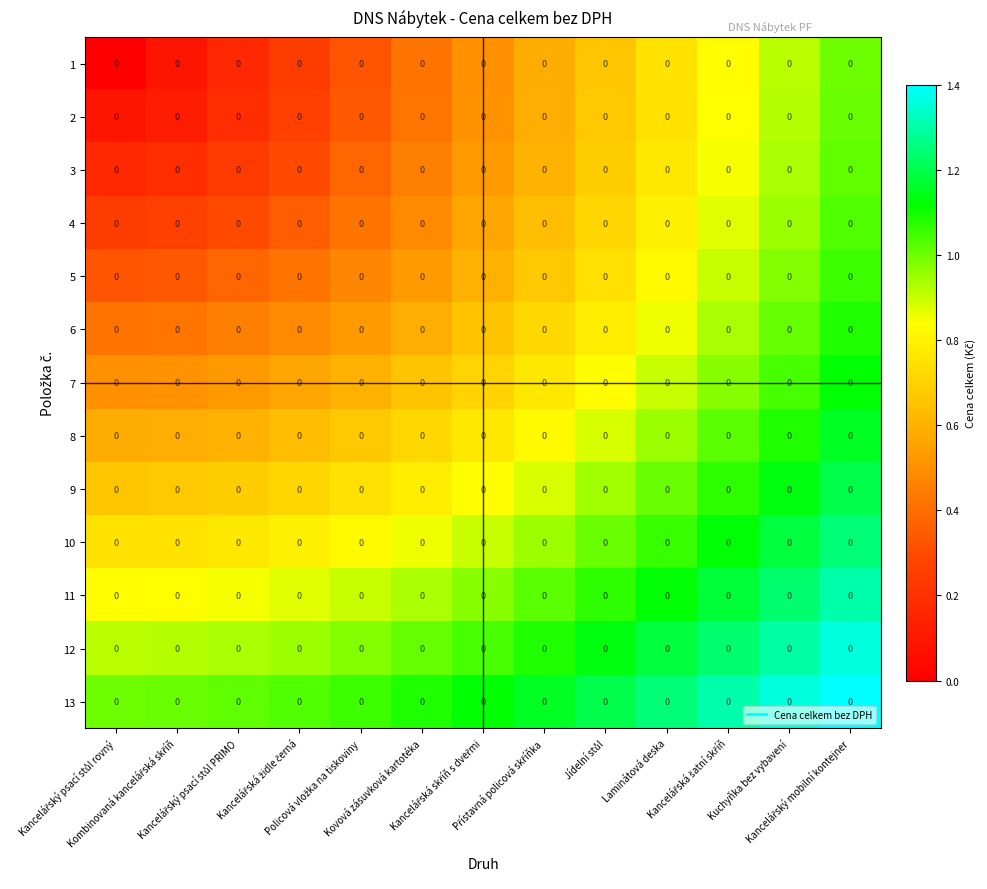

Where is 8 nearest to the value 0?

Kancelářský psací stůl rovný